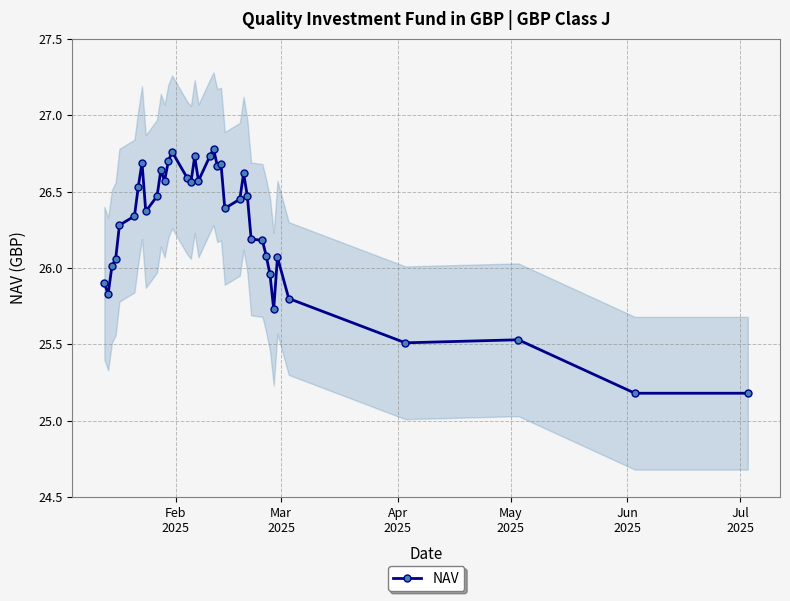

What is the average value?

26.3